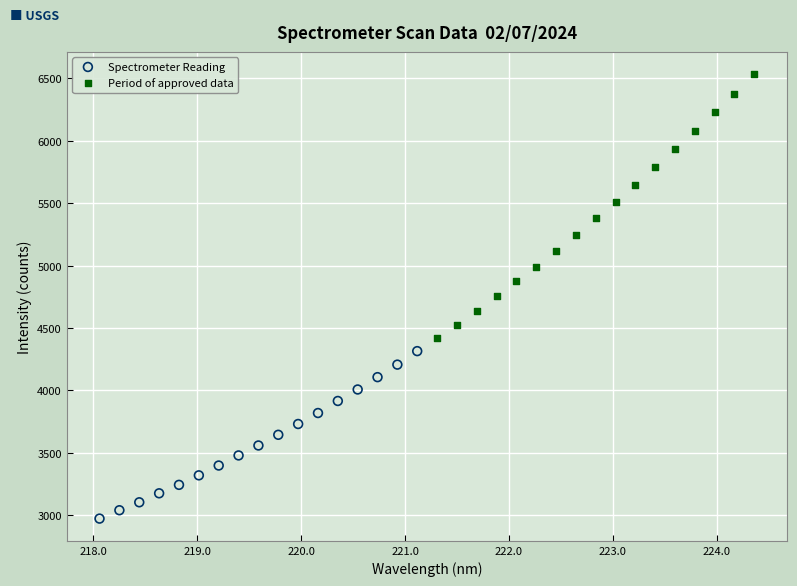

Which series has the widest spread of Y values?

Period of approved data